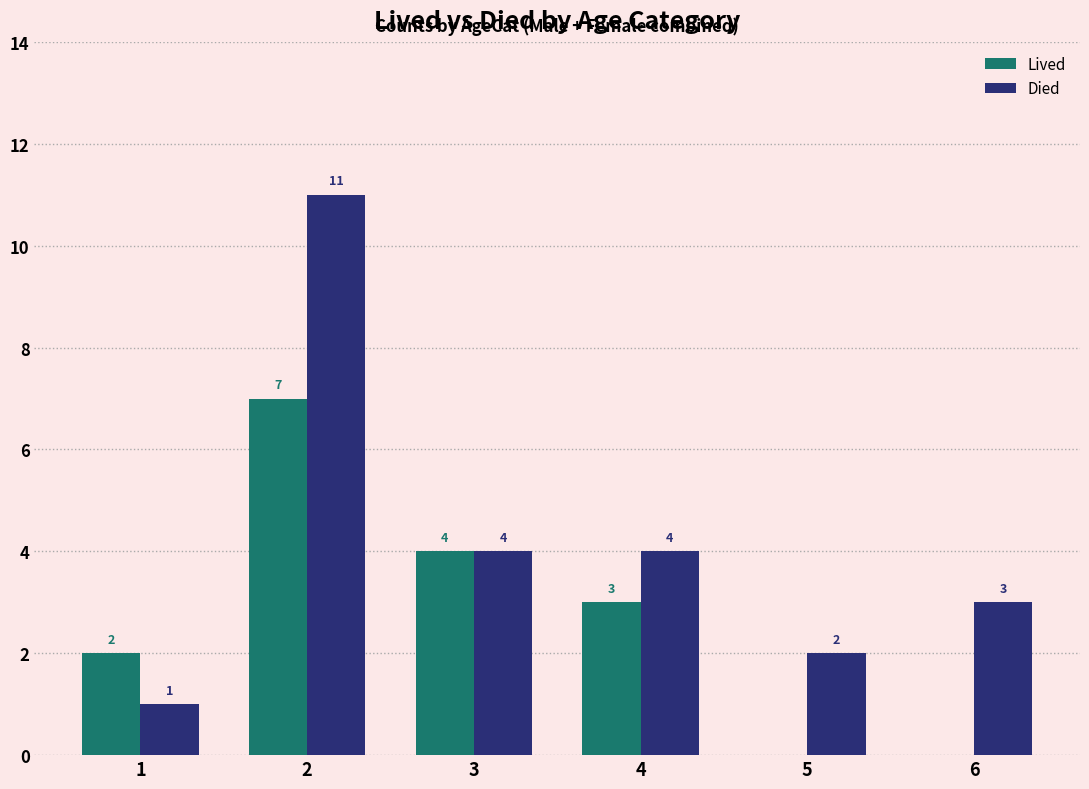

What is the difference between the Lived values at 4 and 6?

3